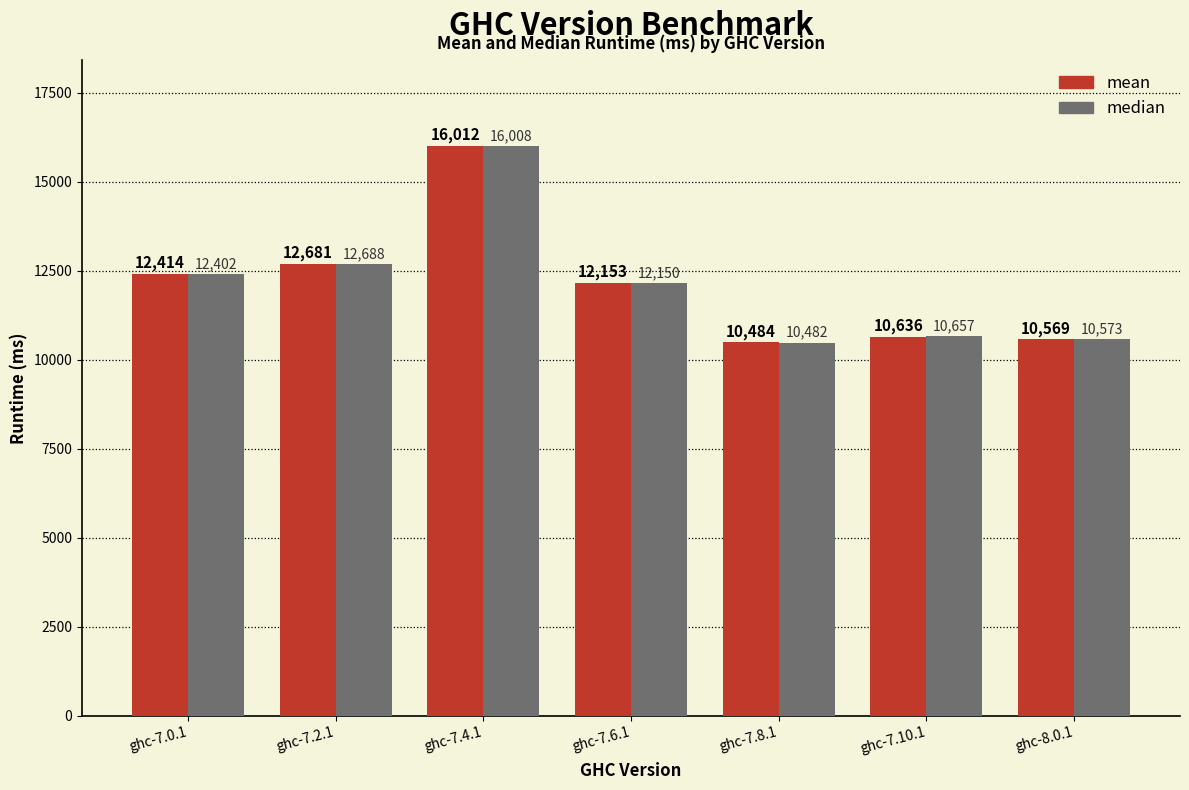

Is it true that mean equals 10484.1 at ghc-7.8.1?

True